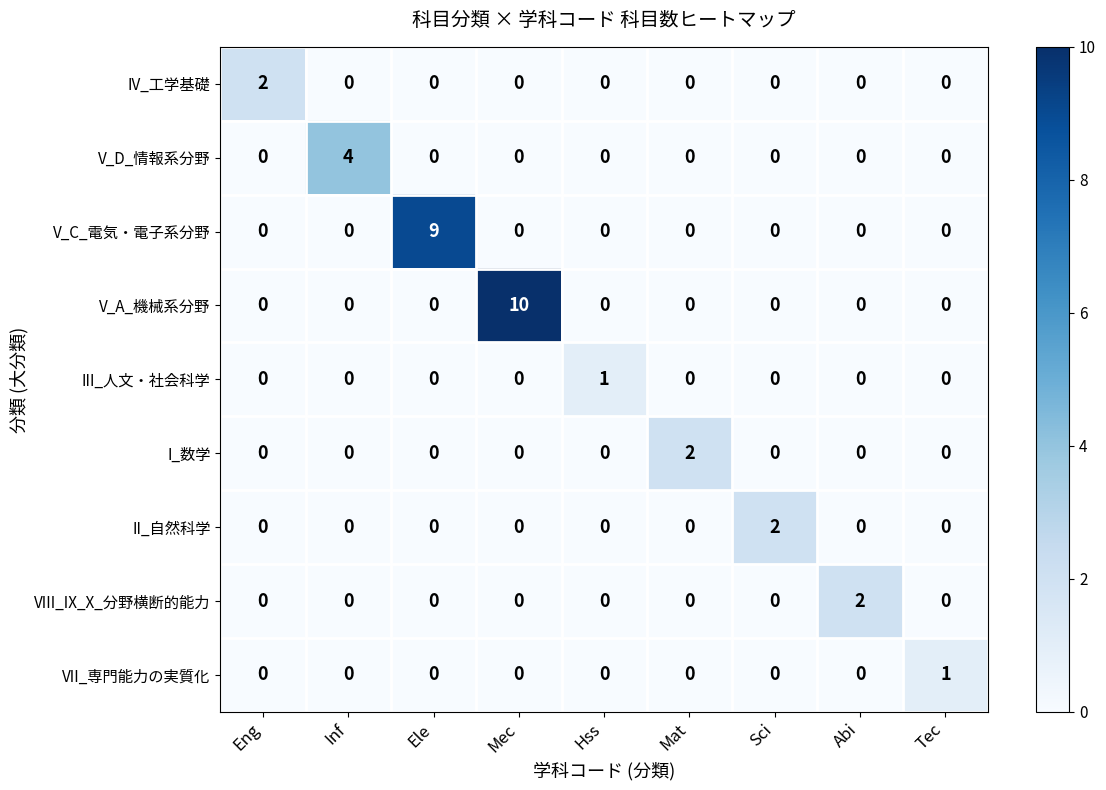

What is the greatest value displayed?

10